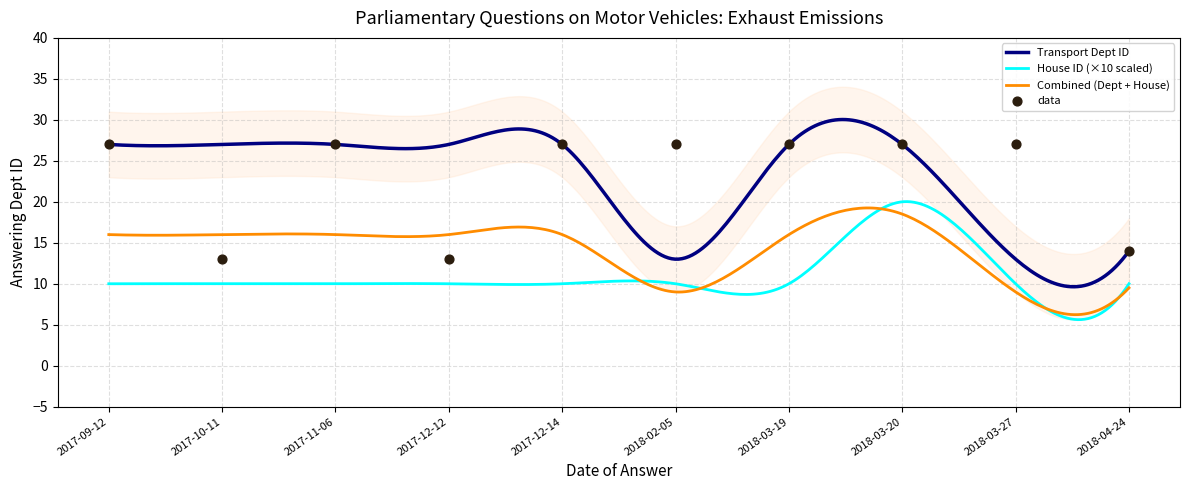

At which category is the sum across all series the highest?

2018-03-20